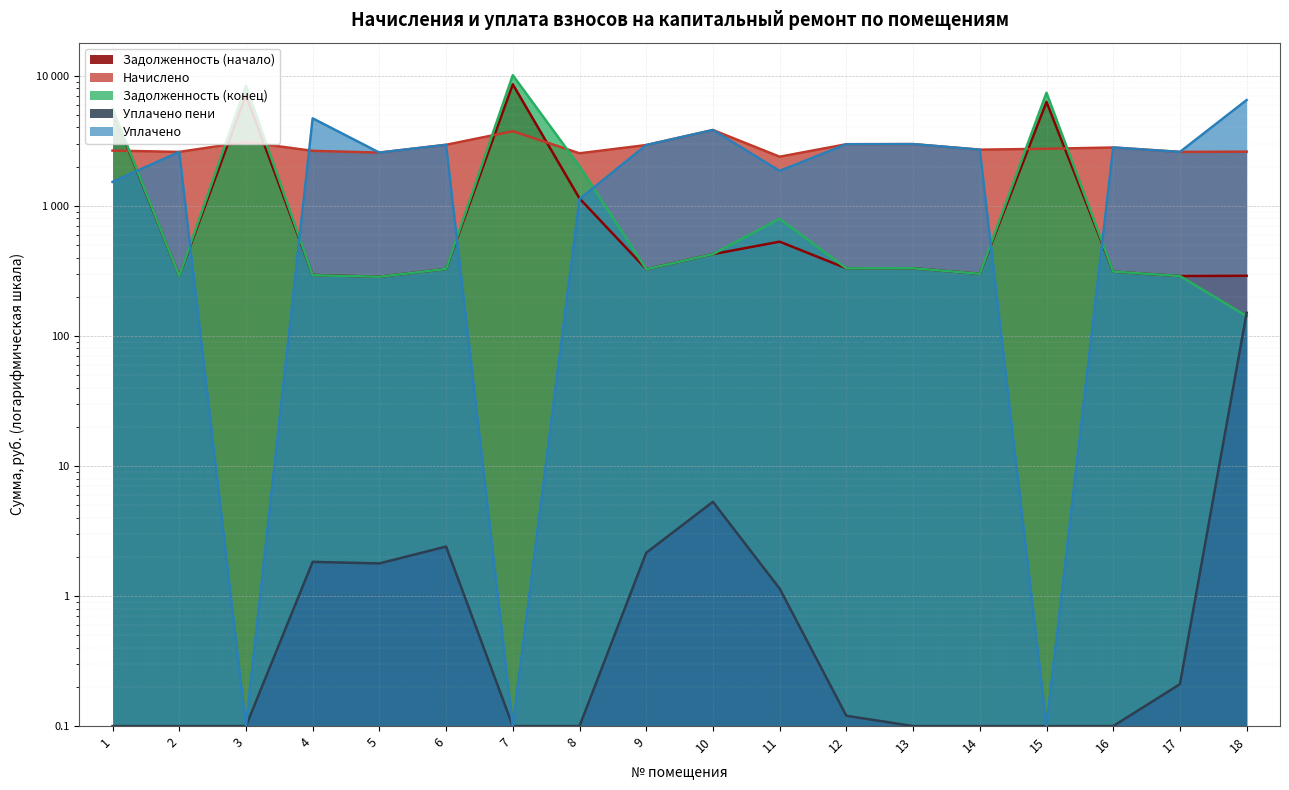

What is the difference between the maximum and minimum values in the Начислено series?

1440.7